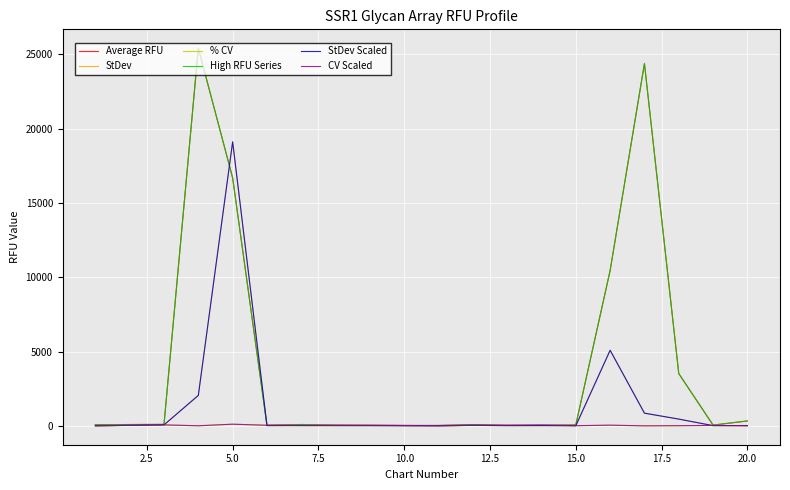

What is the difference between the second highest and minimum values in the StDev series?

5085.1